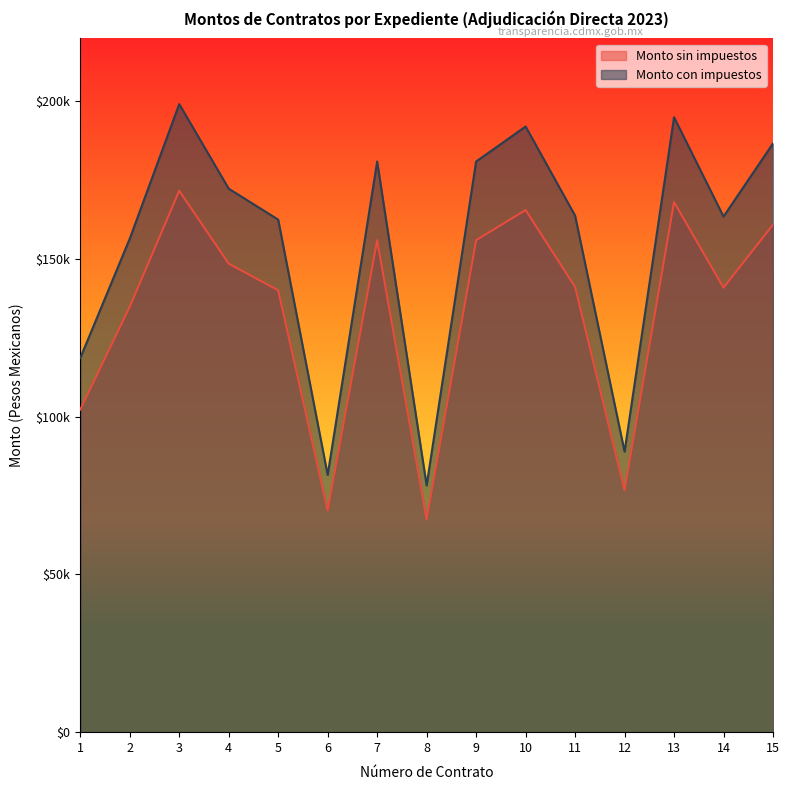

What is the sum of the Monto con impuestos values at 15 and 2?

343170.9